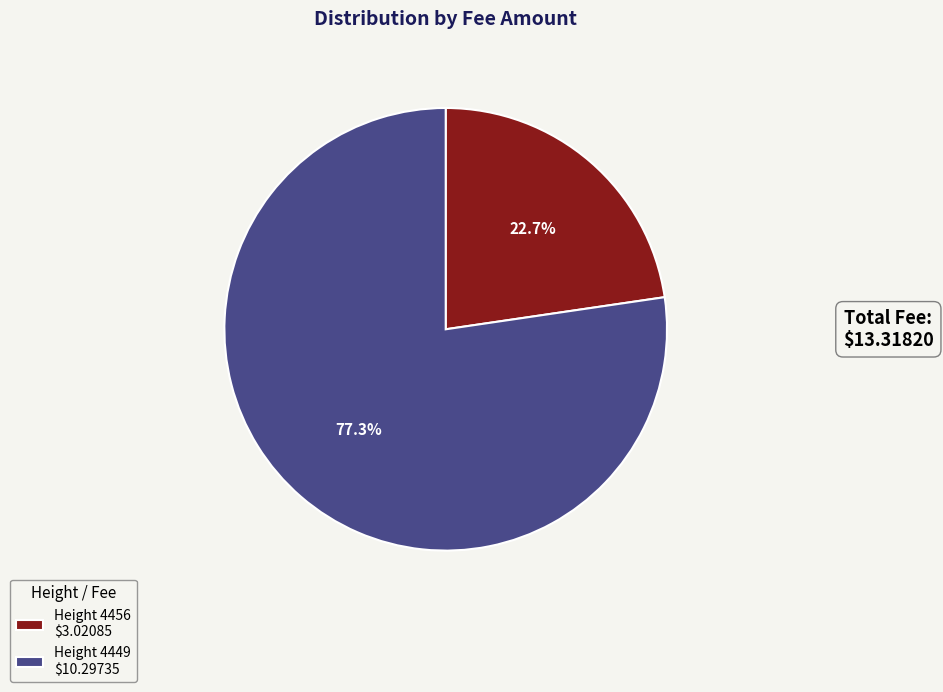

Count the number of slices in the pie.

2